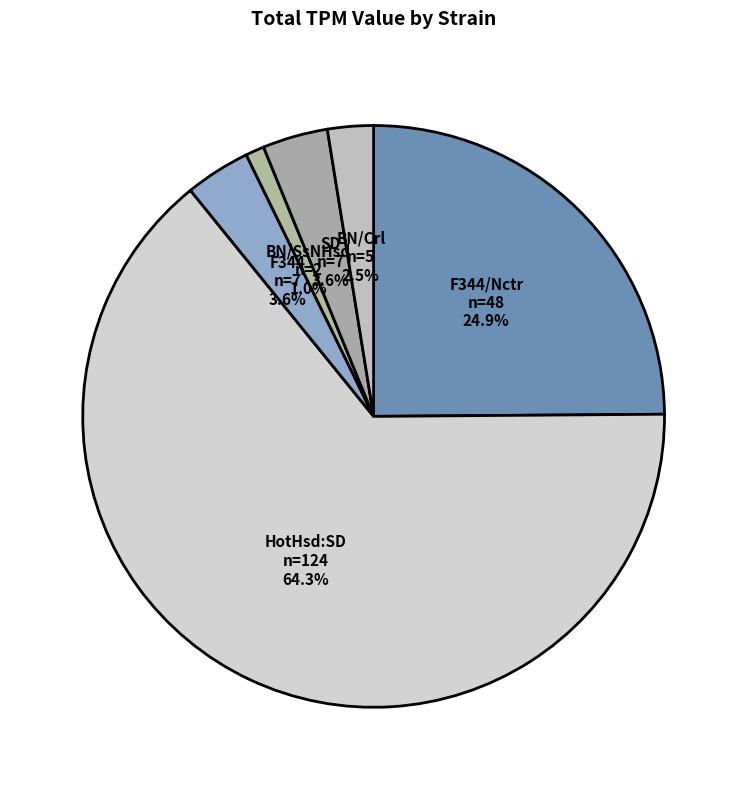

How many segments does this pie chart have?

6